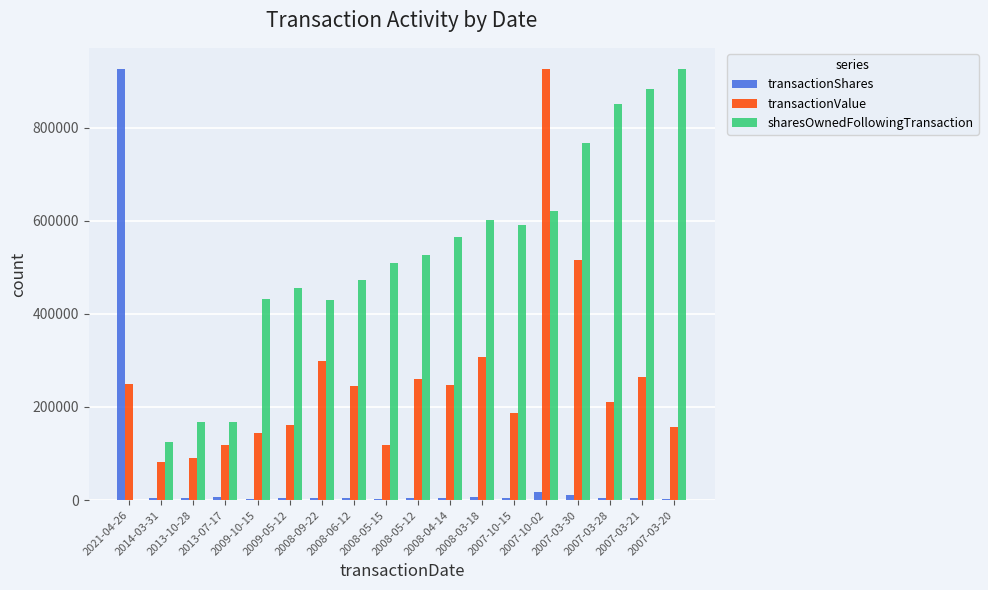

What is the highest value of the transactionValue series?

925000.0